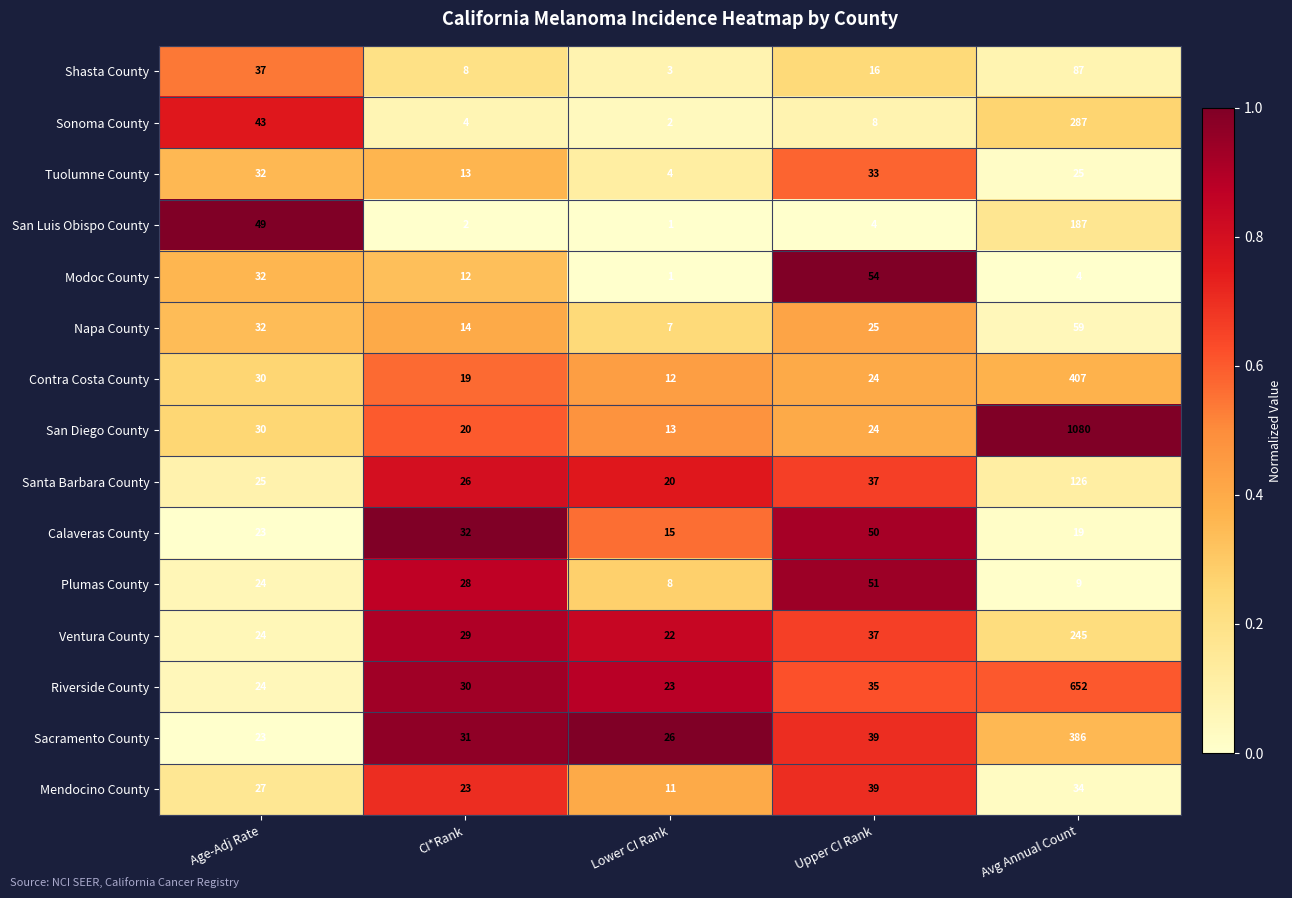

What is the difference between the Napa County values at Avg Annual Count and Age-Adj Rate?

27